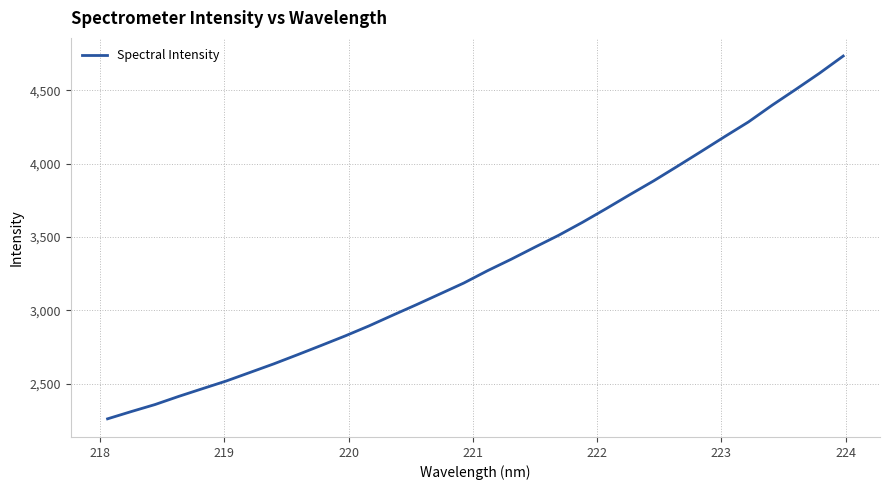

What is the greatest value displayed?

4735.1